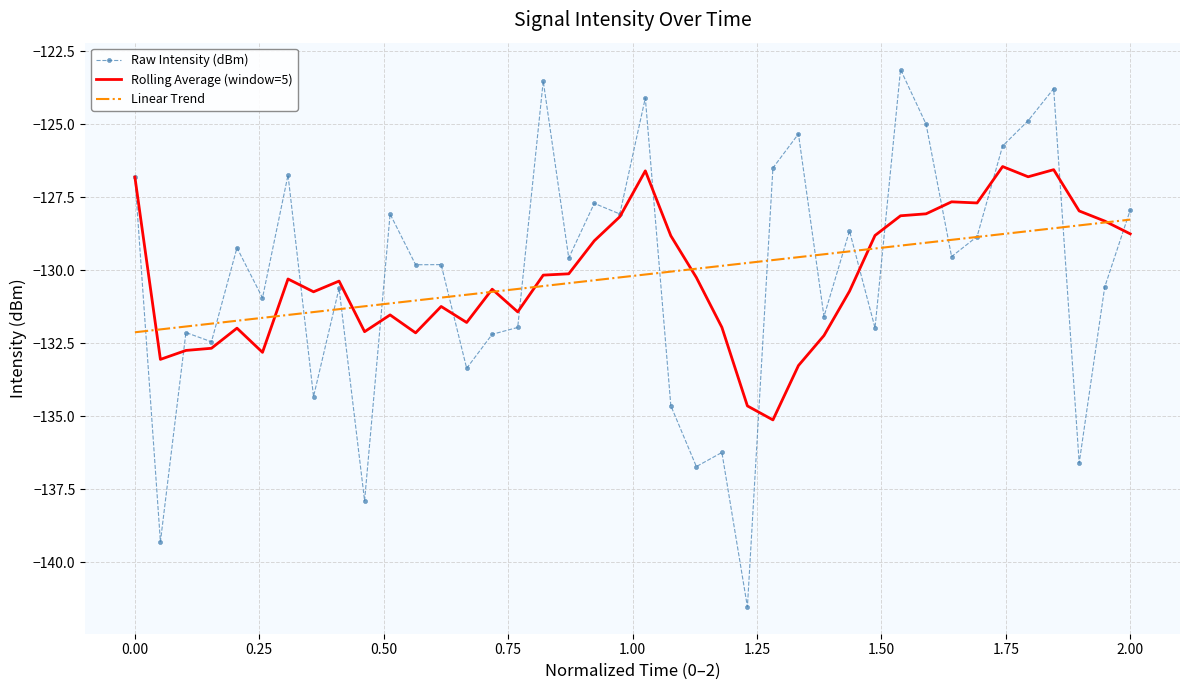

Which series has the largest range (max minus min)?

Raw Intensity (dBm)